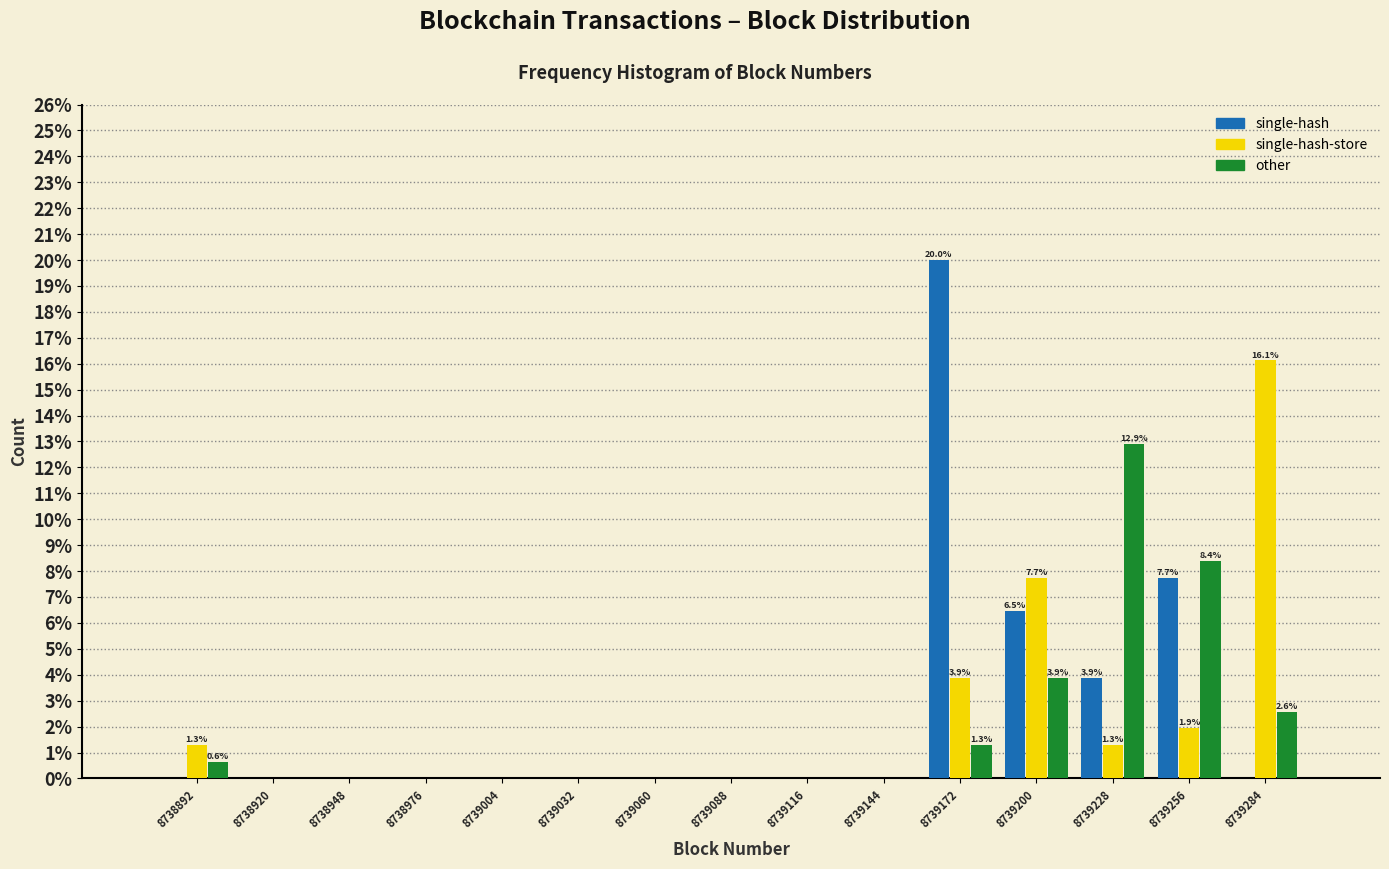

In the other series, which range on the x-axis has the tallest bar?

8739215 to 8739245